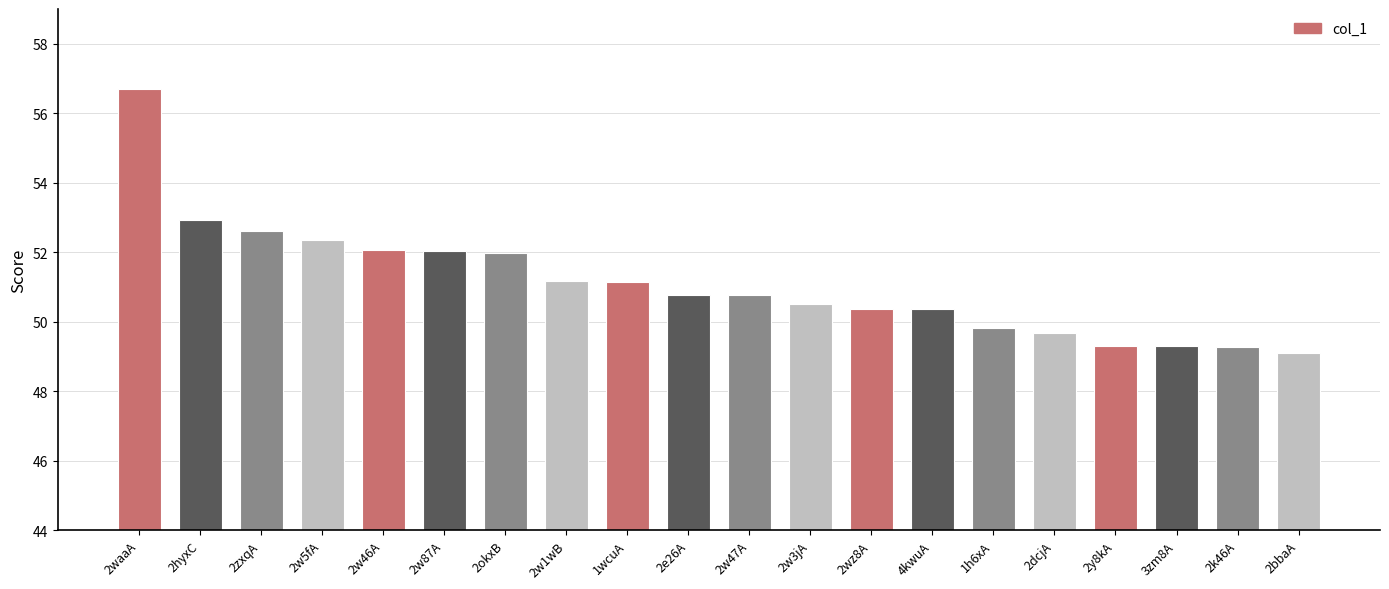

Count the number of data series in this chart.

1